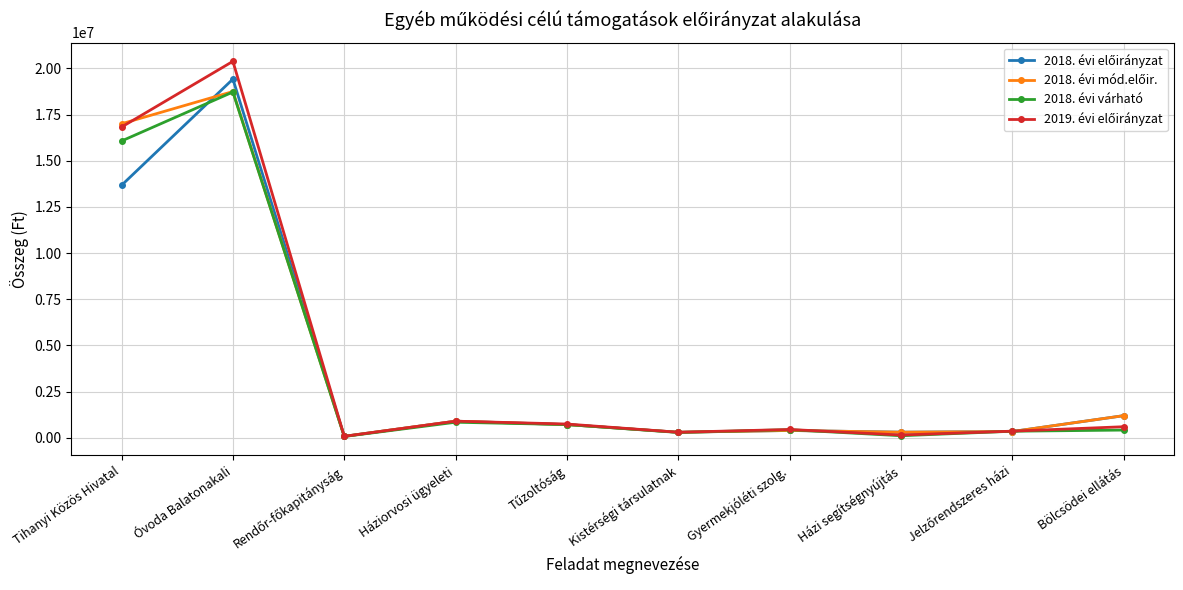

At which category is the sum across all series the highest?

Óvoda Balatonakali